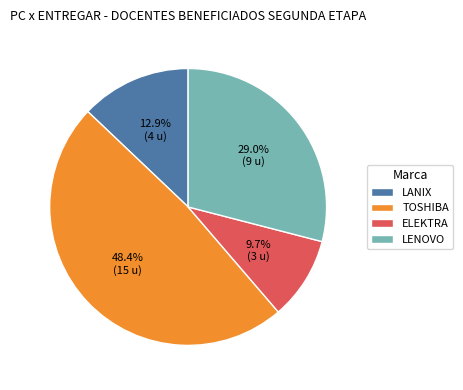

What percentage is the TOSHIBA slice, to the nearest percent?

48%